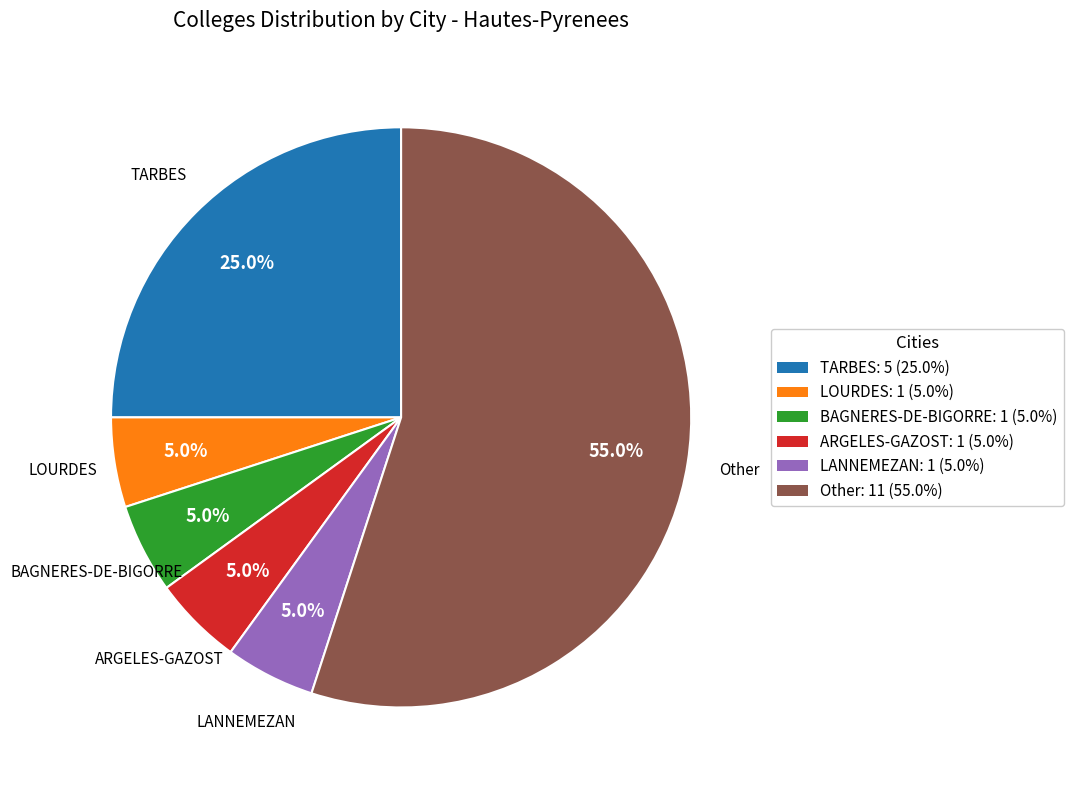

Which slice is the largest?

Other